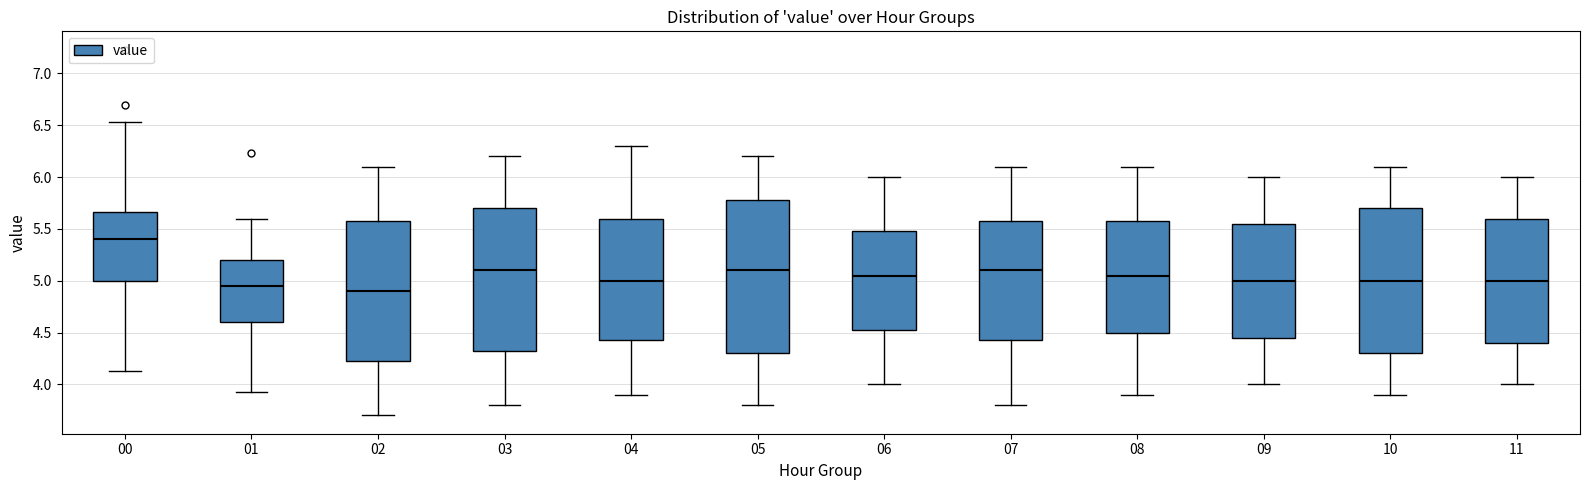

Reading left to right, read every box against the y-axis: the position of its median line, the range the box covers, and the ends of its whiskers. The values are not printed on the chart, so give them approximately, as read against the axis.

00: median 5.40, box 5.00 to 5.65, whiskers 4.15 to 6.55
01: median 4.95, box 4.60 to 5.20, whiskers 3.95 to 5.60
02: median 4.90, box 4.25 to 5.60, whiskers 3.70 to 6.10
03: median 5.10, box 4.35 to 5.70, whiskers 3.80 to 6.20
04: median 5.00, box 4.45 to 5.60, whiskers 3.90 to 6.30
05: median 5.10, box 4.30 to 5.80, whiskers 3.80 to 6.20
06: median 5.05, box 4.55 to 5.50, whiskers 4.00 to 6.00
07: median 5.10, box 4.45 to 5.60, whiskers 3.80 to 6.10
08: median 5.05, box 4.50 to 5.60, whiskers 3.90 to 6.10
09: median 5.00, box 4.45 to 5.55, whiskers 4.00 to 6.00
10: median 5.00, box 4.30 to 5.70, whiskers 3.90 to 6.10
11: median 5.00, box 4.40 to 5.60, whiskers 4.00 to 6.00